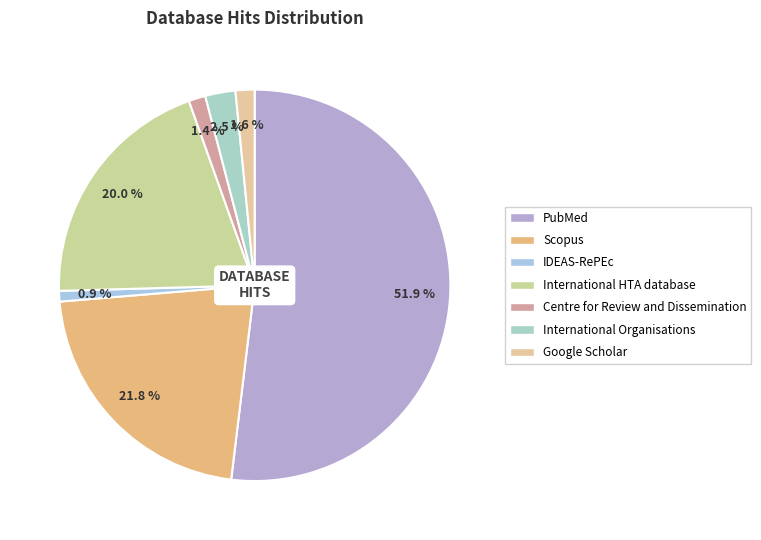

Which slice is the largest?

PubMed